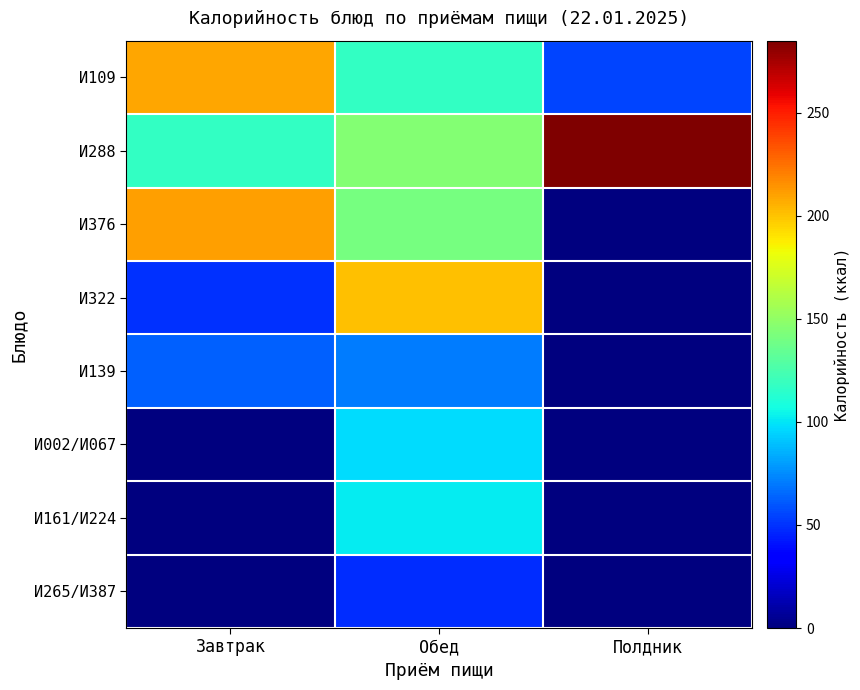

Between Завтрак and Обед, which series saw the biggest shift?

И322